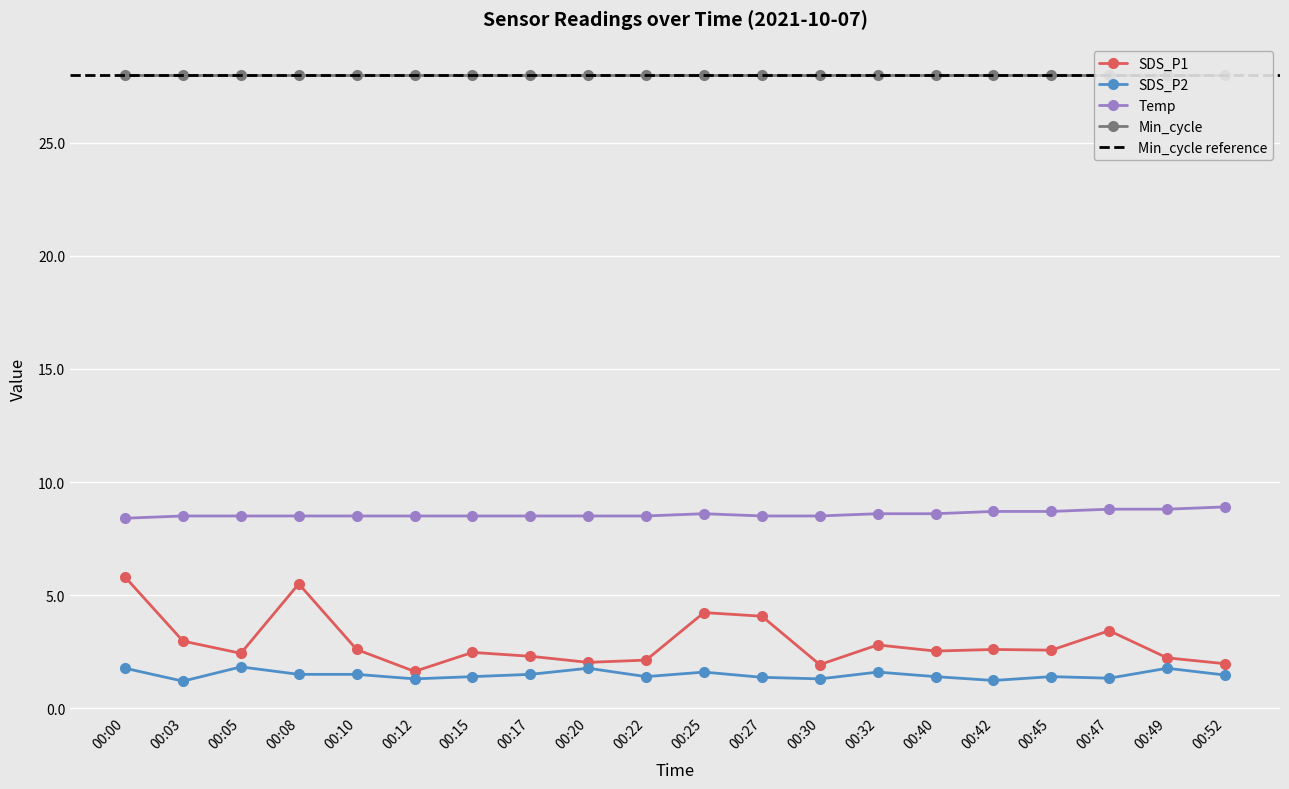

Is this an area chart (filled region under the line)?

No